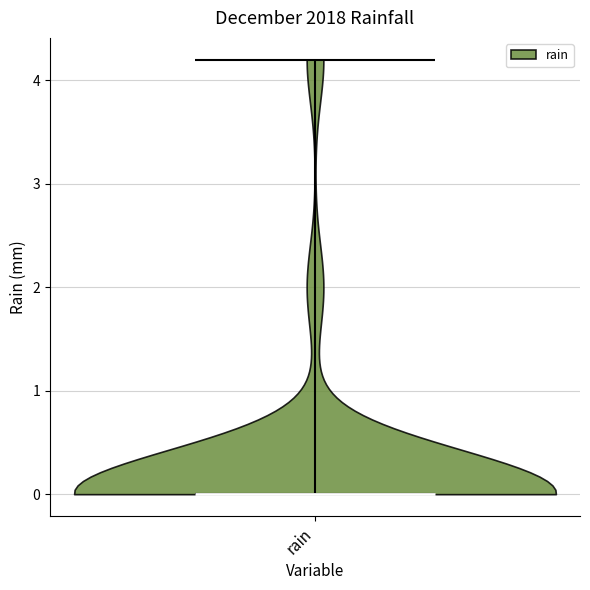

Read this violin plot against the y-axis: where its median line is, and the lowest and highest points the violin reaches. The values are not printed on the chart, so give them approximately, as read against the axis.

median line 0.0, lowest point 0.0, highest point 4.2